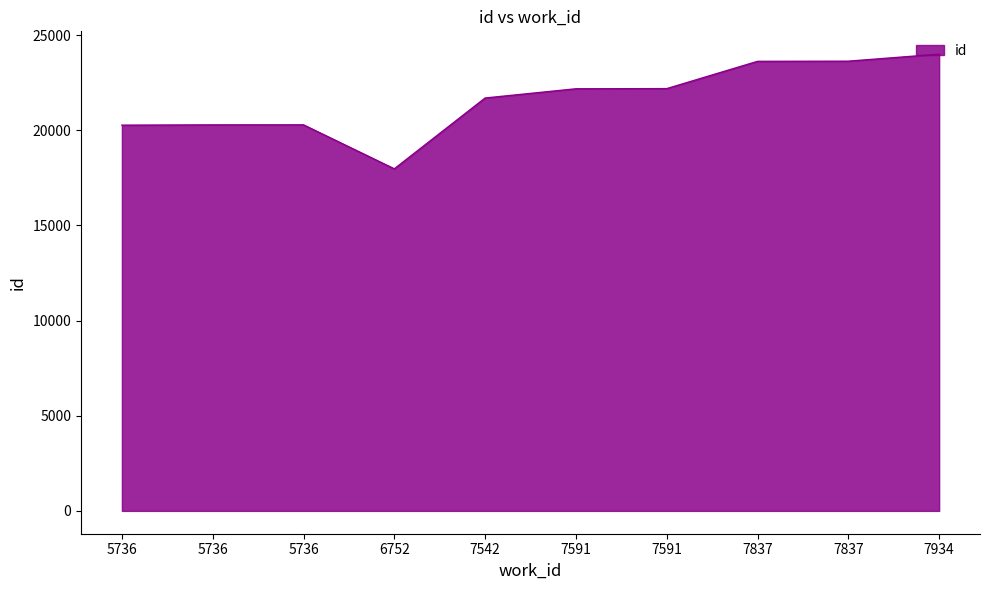

What is the change in value from 5736 to 7591?

+1903